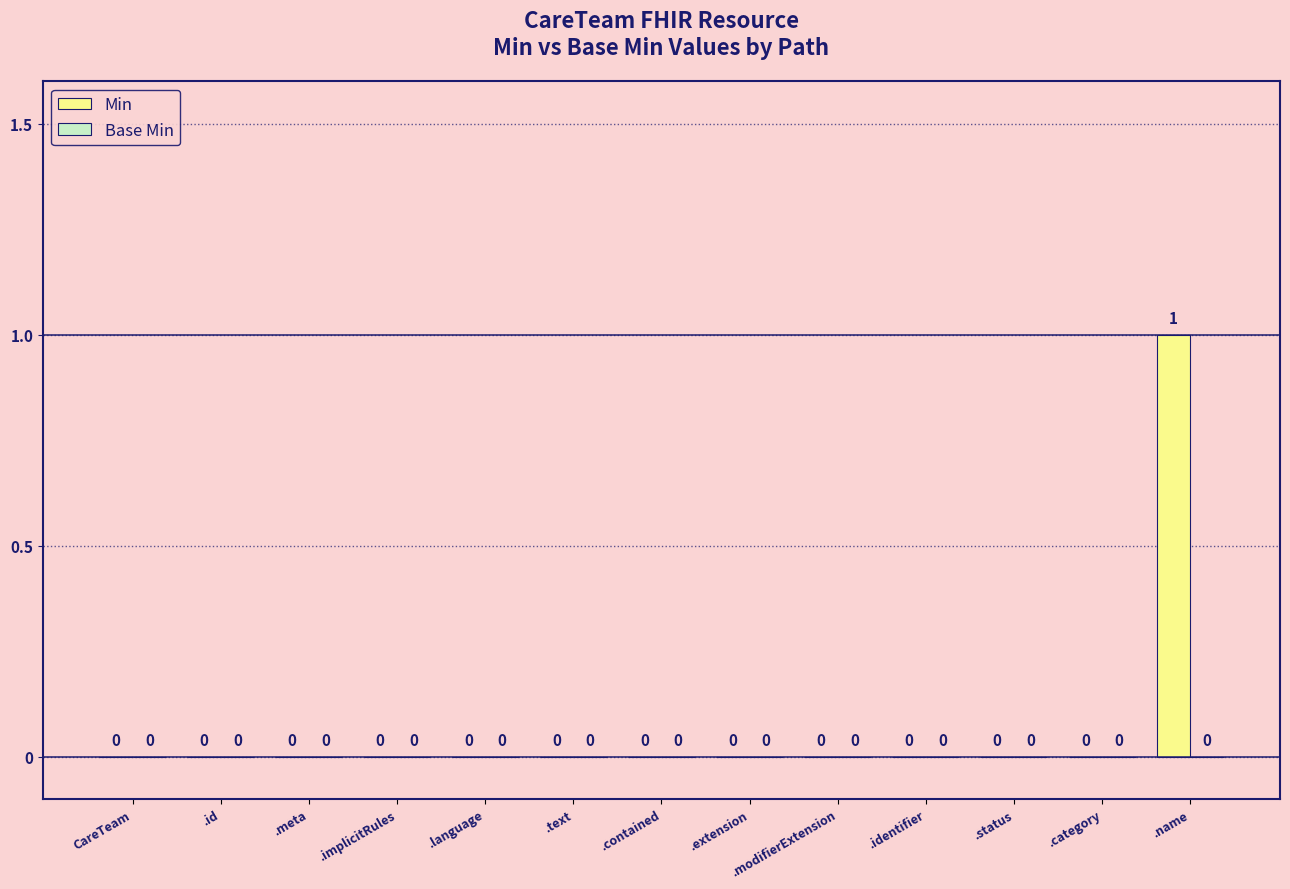

The value at .id is 1. True or false?

False